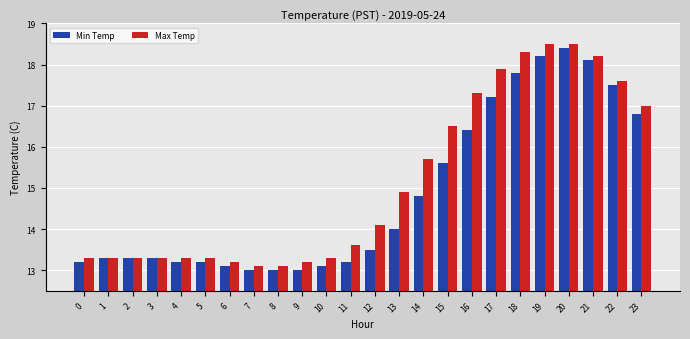

Which series has the largest total across all categories?

Max Temp